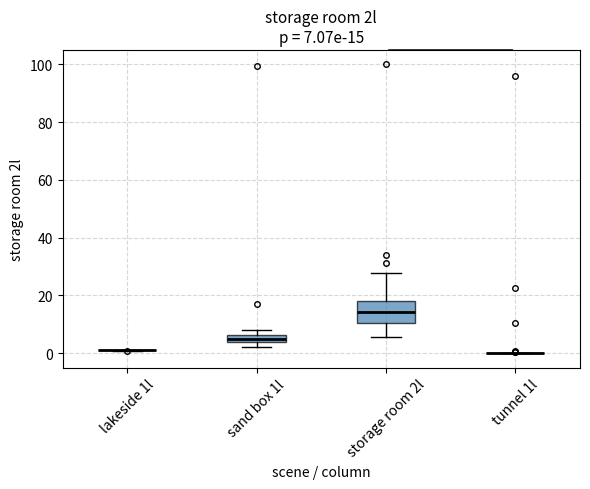

Which box is the tallest, from its lower edge to its upper edge?

storage room 2l